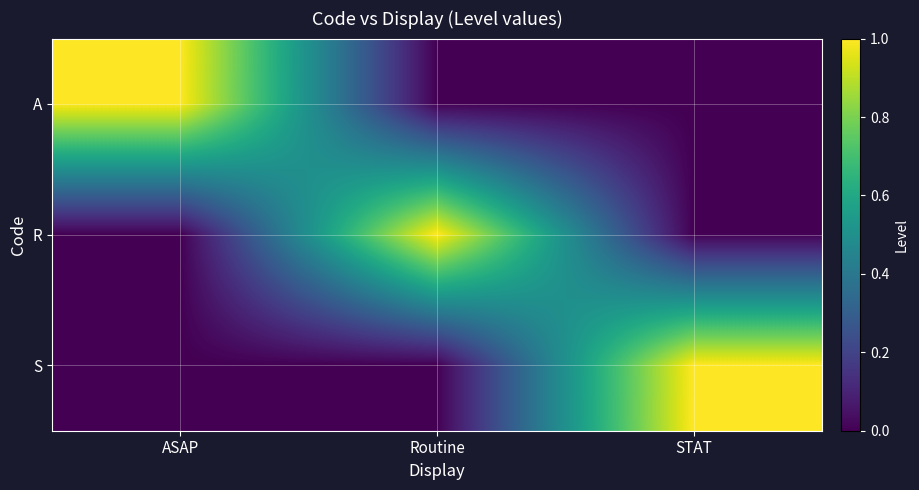

Reading left to right, what are all the values shown in this chart?

A: ASAP=1	Routine=0	STAT=0
R: ASAP=0	Routine=1	STAT=0
S: ASAP=0	Routine=0	STAT=1